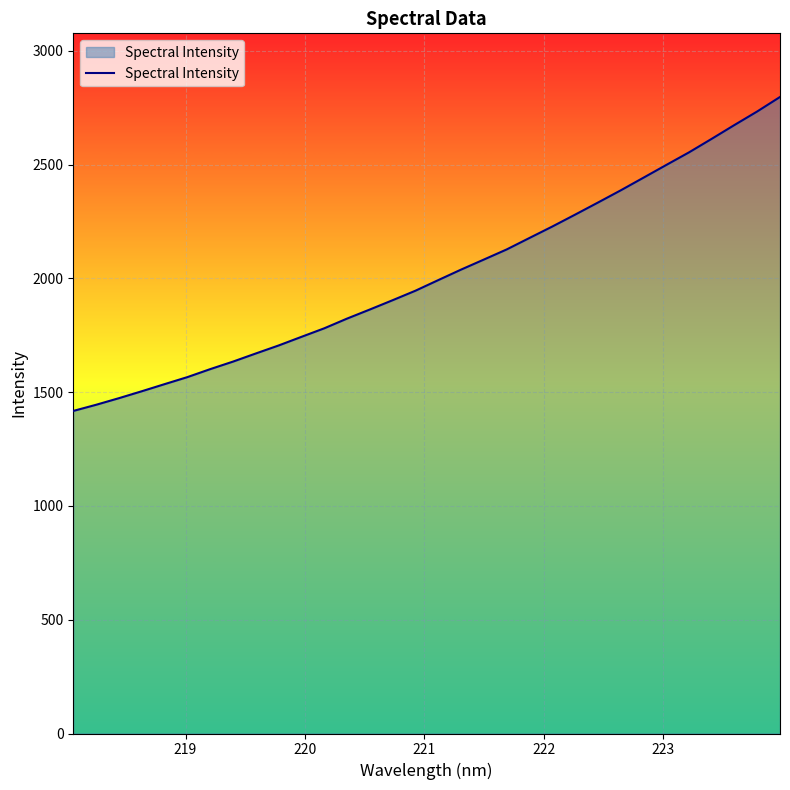

What is the smallest value displayed?

1417.4